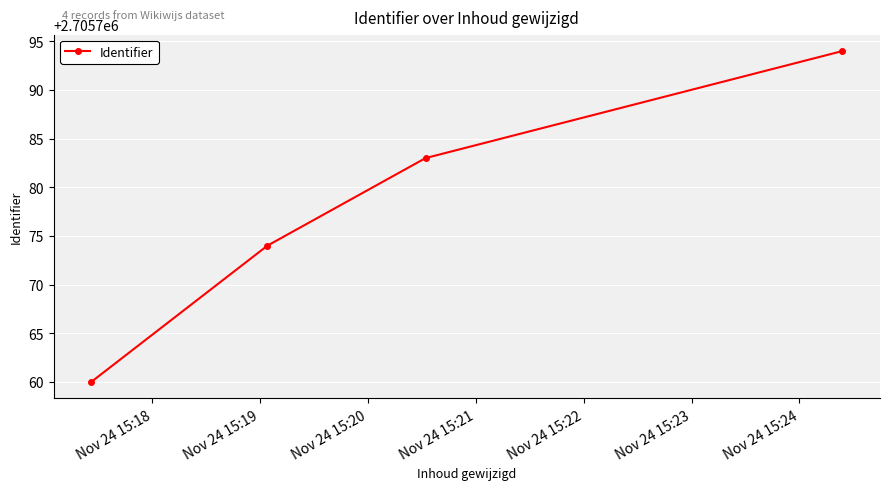

What is the value of the 3rd point from the left?

2705783